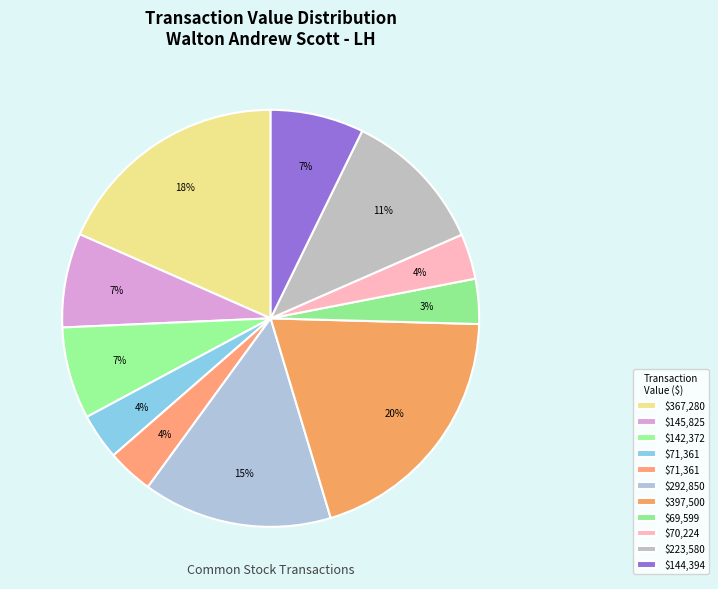

How many slices are in this pie chart?

11